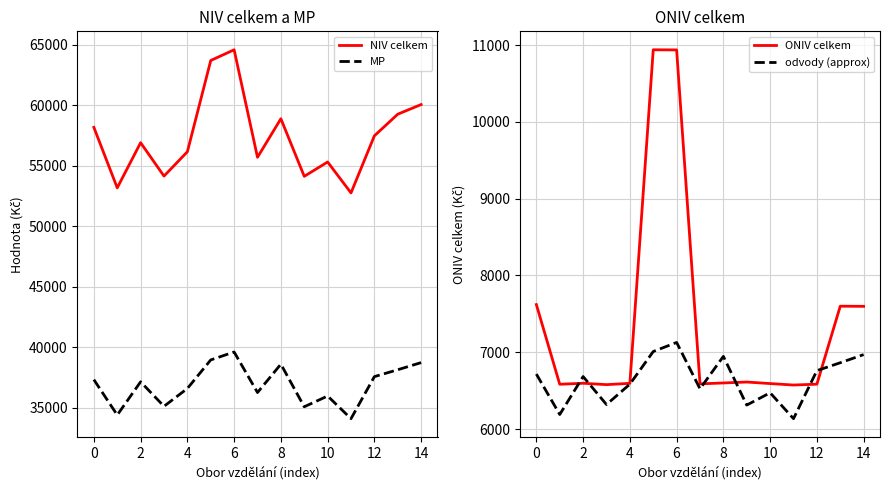

Reading right to left, extract all data points from this chart.

NIV celkem: 60062.0	59265.0	57476.0	52754.0	55312.0	54125.0	58889.0	55700.0	64592.0	63705.0	56158.0	54144.0	56907.0	53172.0	58176.0
MP: 38719.0	38129.0	37559.0	34082.0	35956.0	35065.0	38590.0	36245.0	39597.0	38941.0	36578.0	35104.0	37130.0	34383.0	37310.0
ONIV celkem: 7598.0	7600.0	6584.0	6573.0	6592.0	6612.0	6600.0	6588.0	10938.0	10940.0	6595.0	6578.0	6596.0	6583.0	7621.0
odvody (approx): 6969.4	6863.2	6760.6	6134.8	6472.1	6311.7	6946.2	6524.1	7127.5	7009.4	6584.0	6318.7	6683.4	6188.9	6715.8